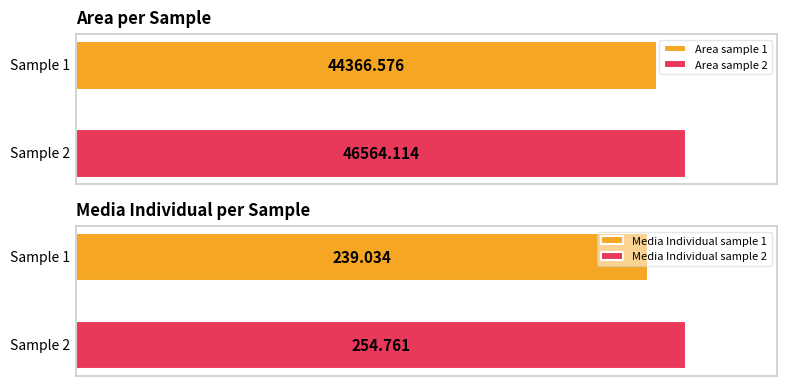

Reading right to left, what are all the values shown in this chart?

Area: 46564.1	44366.6
MEDIA INDIVIDUAL: 254.8	239.0